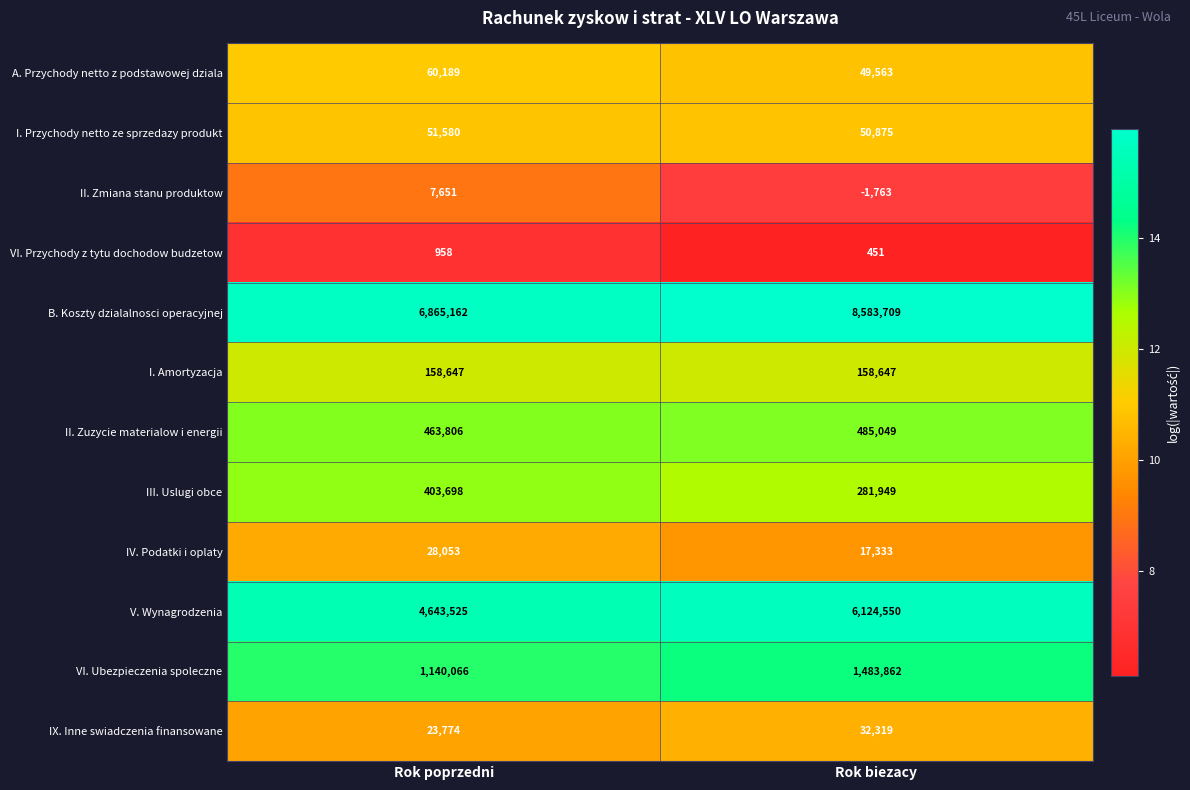

At which label is B. Koszty dzialalnosci operacyjnej closest to 7724435?

Rok poprzedni